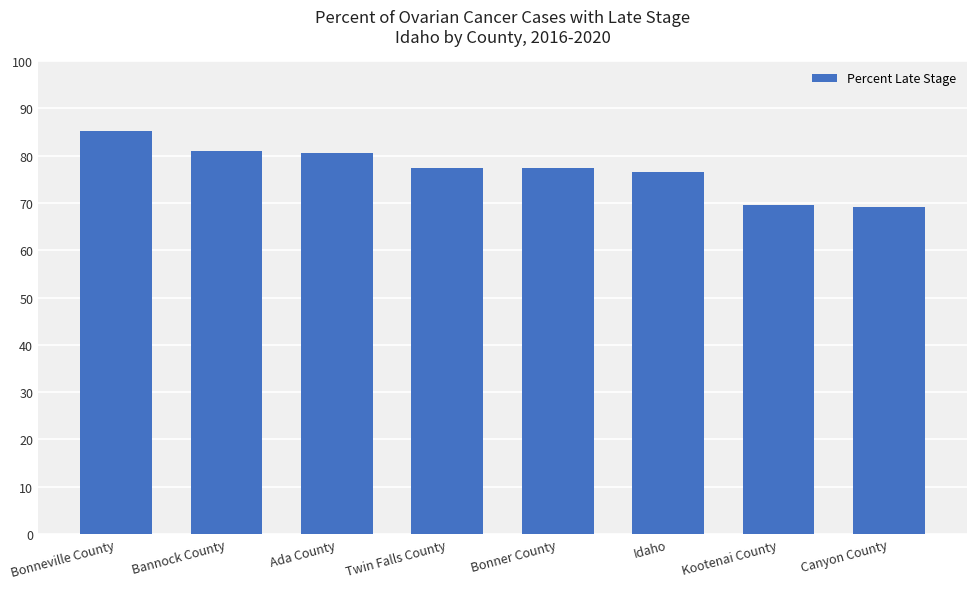

The value at Twin Falls County is 47.3. True or false?

False